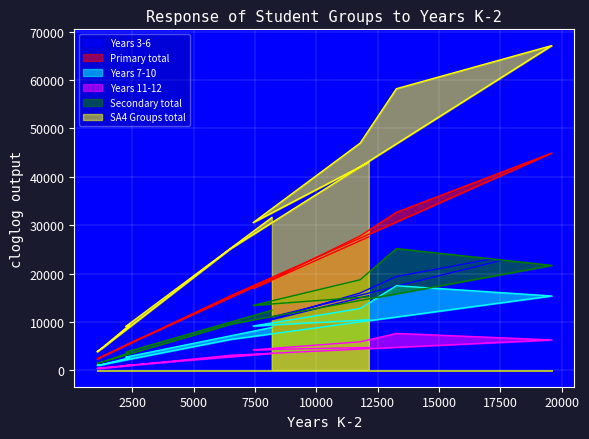

The Years 11-12 series shows 6314 at Sydney-West. True or false?

True